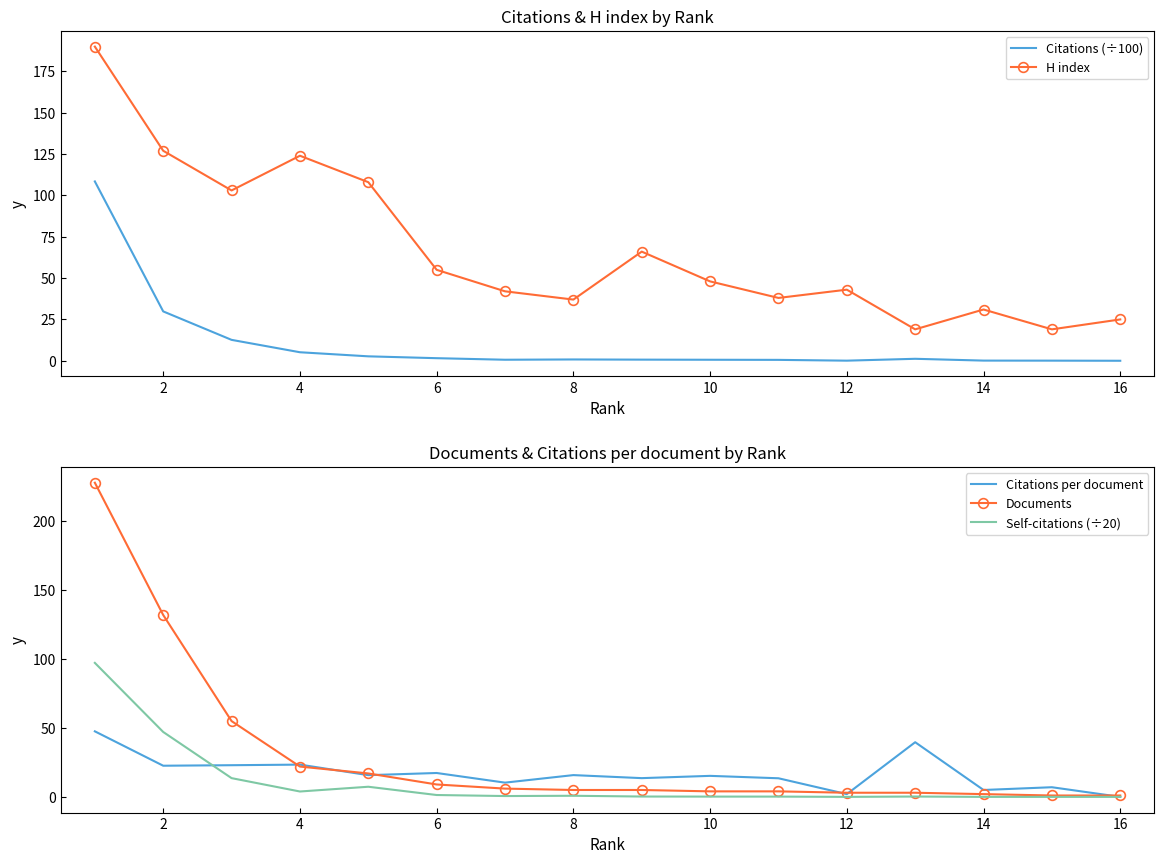

What is the maximum value for Citations per document?

47.6